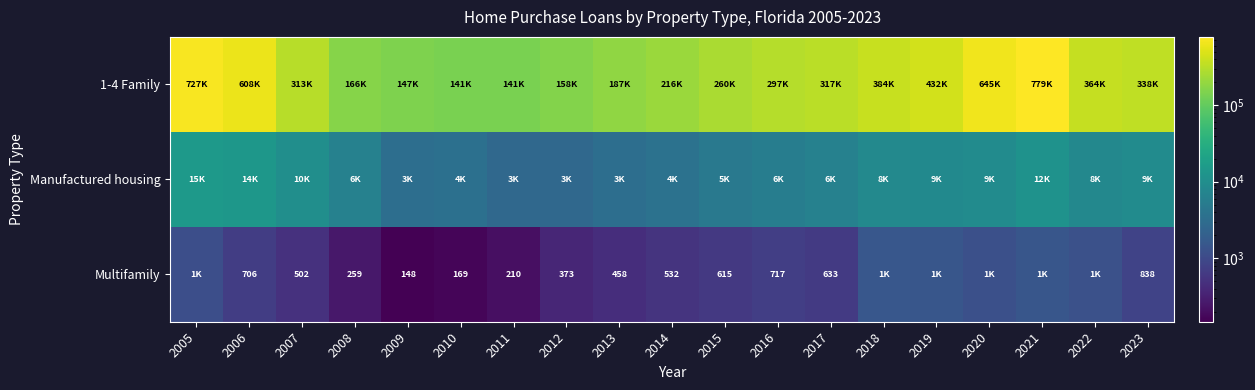

List the series in order of their peak value, lowest first.

Multifamily, Manufactured housing, 1-4 Family